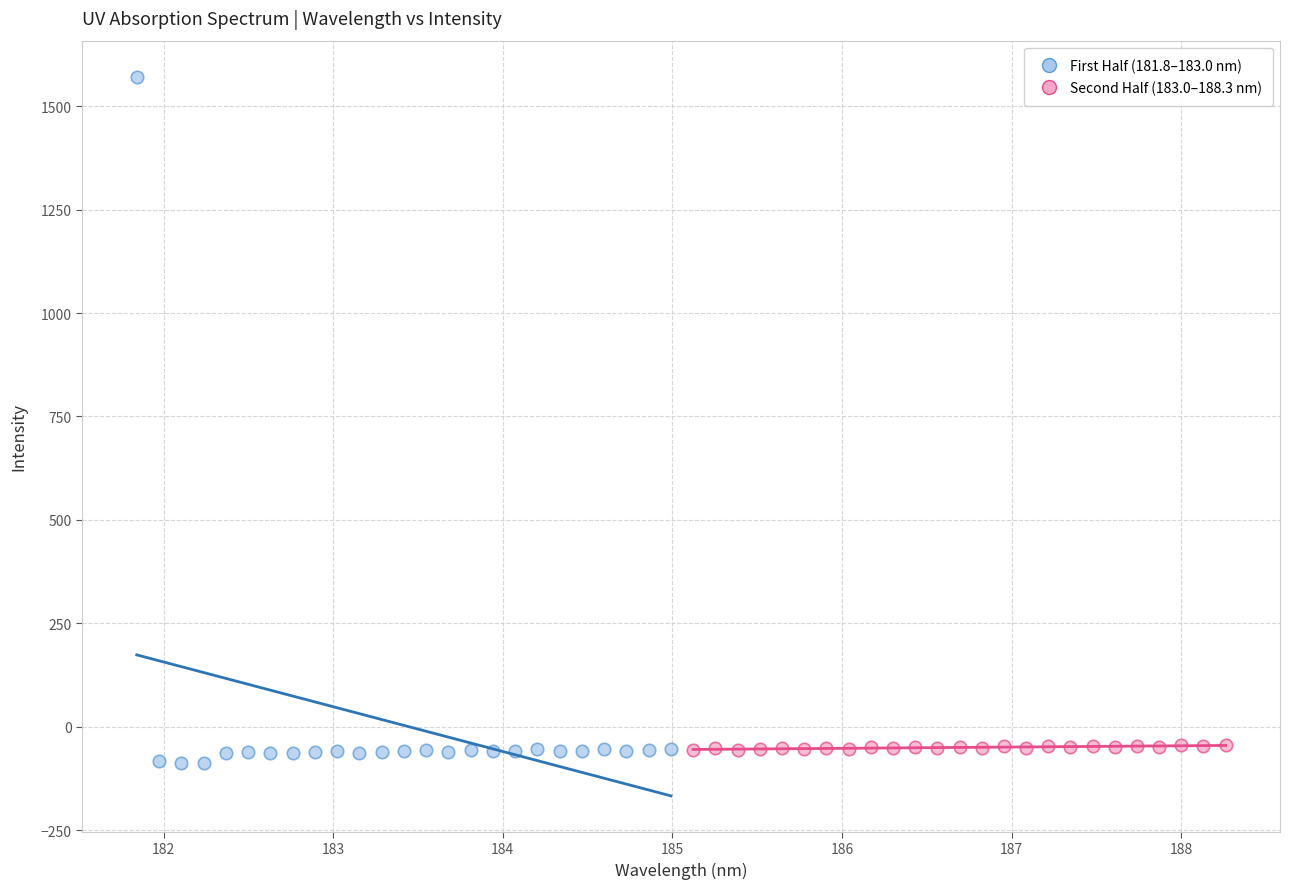

Which series has the largest Y range (max minus min)?

First Half (181.8–183.0 nm)